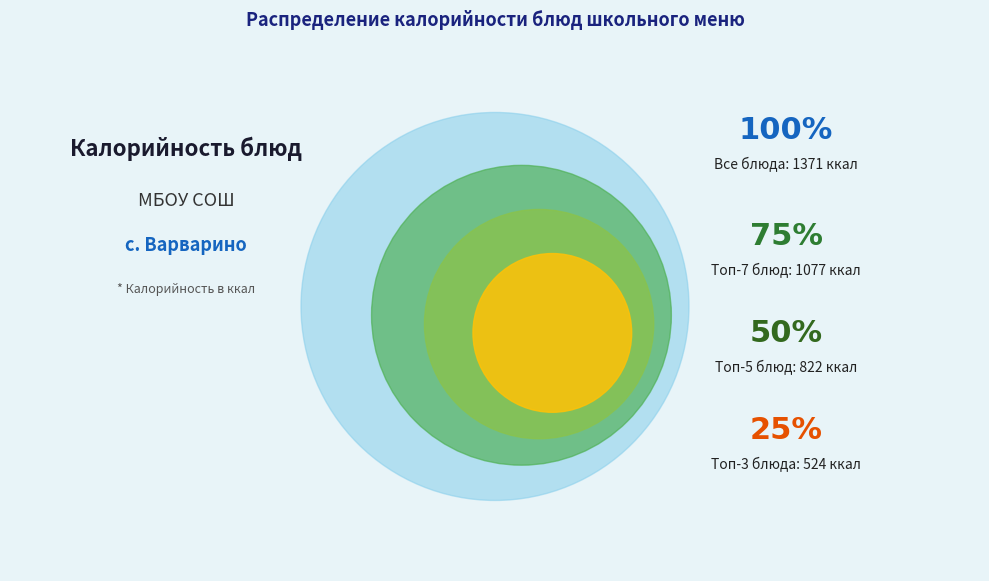

What portion of the pie excludes Каша пшенная?

88.3%